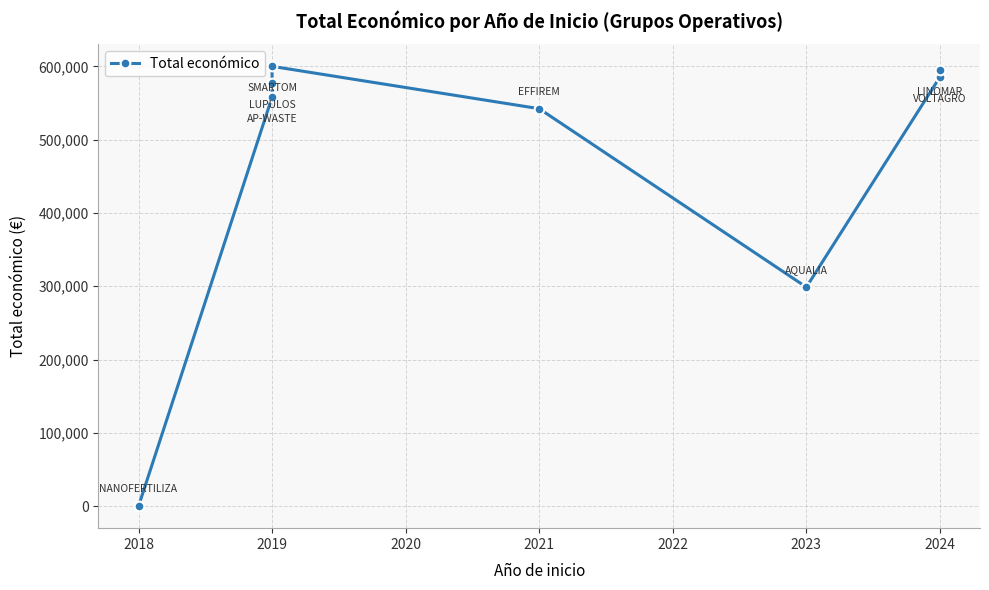

What is the maximum value shown in the chart?

599962.2